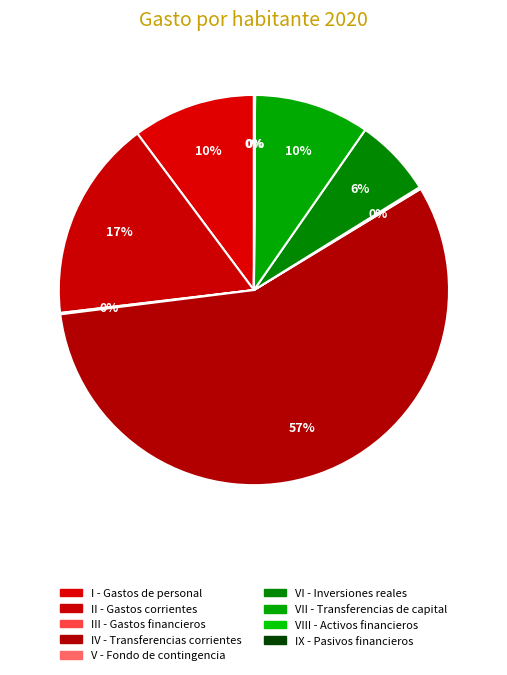

Which slice represents more than half of the pie?

Transferencias corrientes